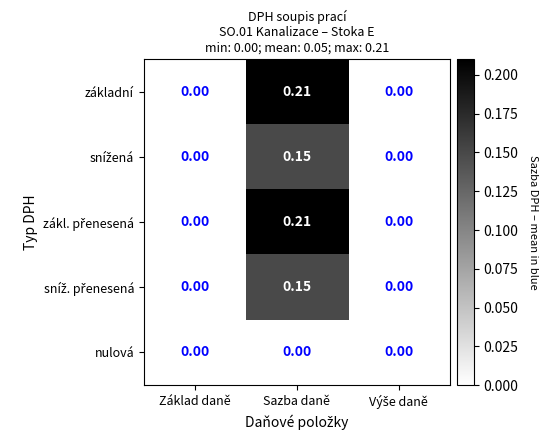

Which category has the highest value across all series?

Sazba daně